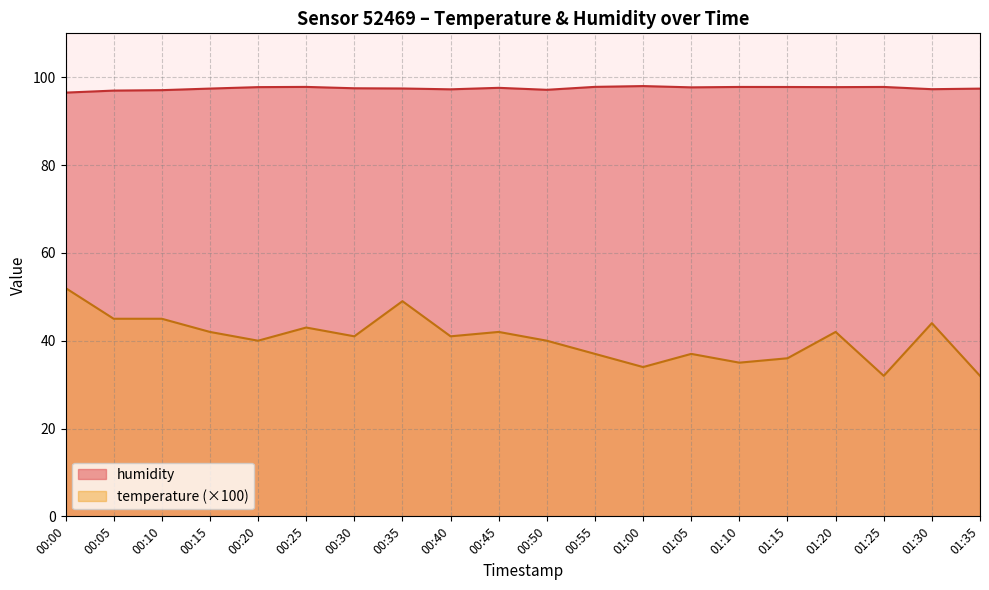

What are all the series names shown in the legend?

humidity, temperature (×100)